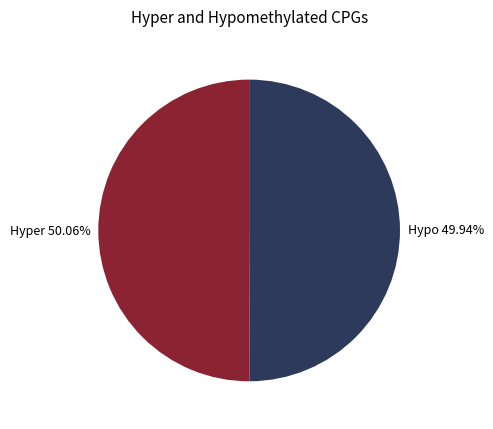

Count the number of slices in the pie.

2